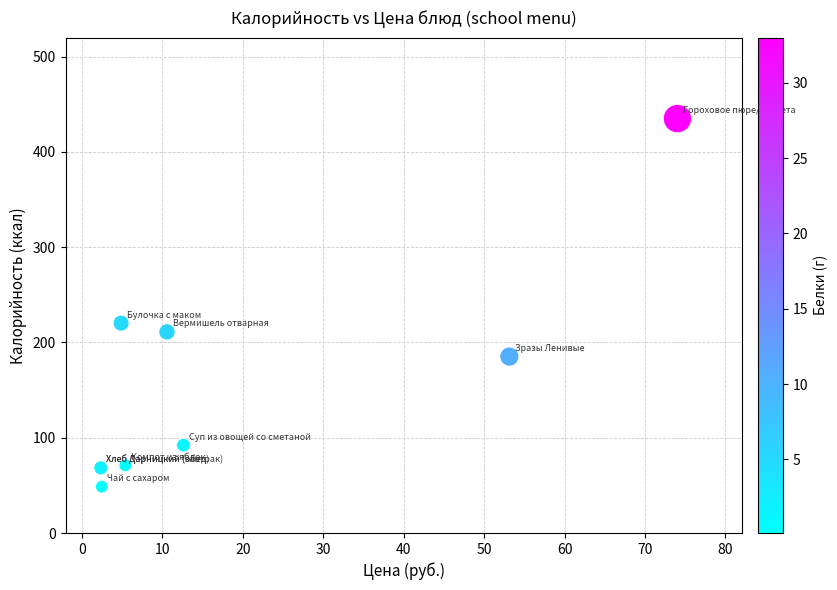

What Y value in the scatter plot is closest to 241?

220.3